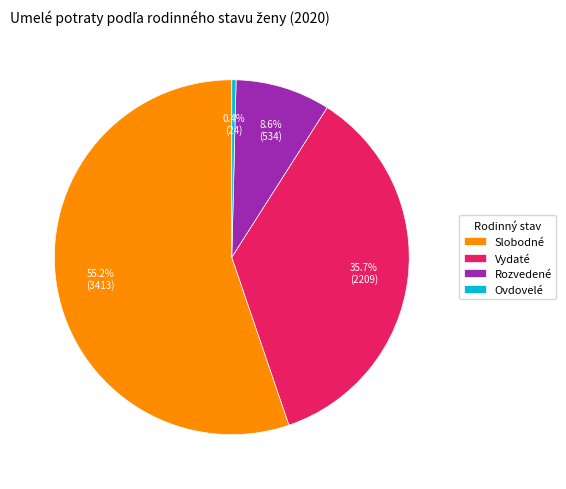

Which slice represents more than half of the pie?

Slobodné